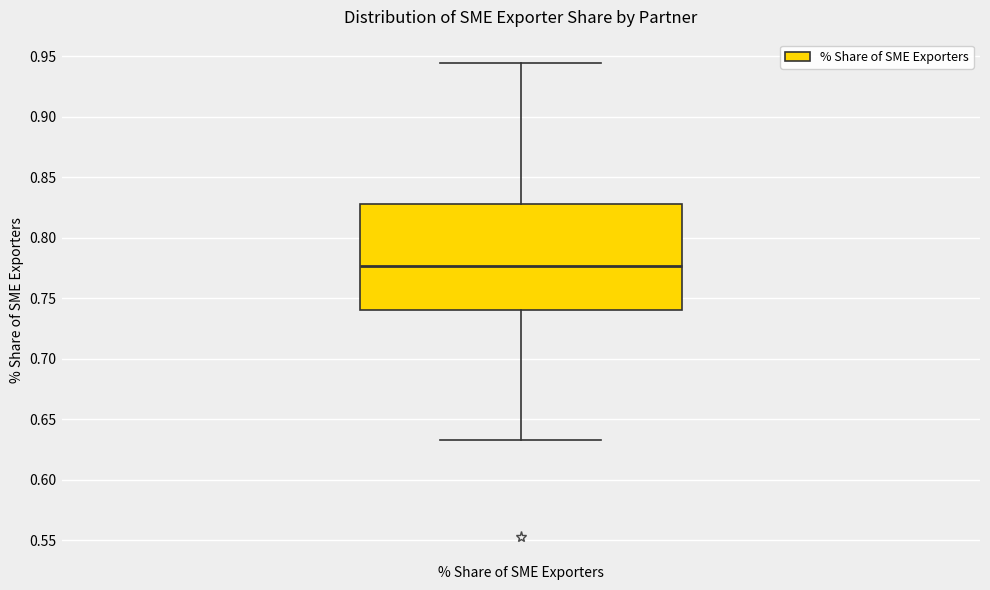

Read this box plot against the y-axis: the position of the median line, the range covered by the box, and the ends of both whiskers. The values are not printed on the chart, so give them approximately, as read against the axis.

median 0.775, box 0.740 to 0.830, whiskers 0.635 to 0.945